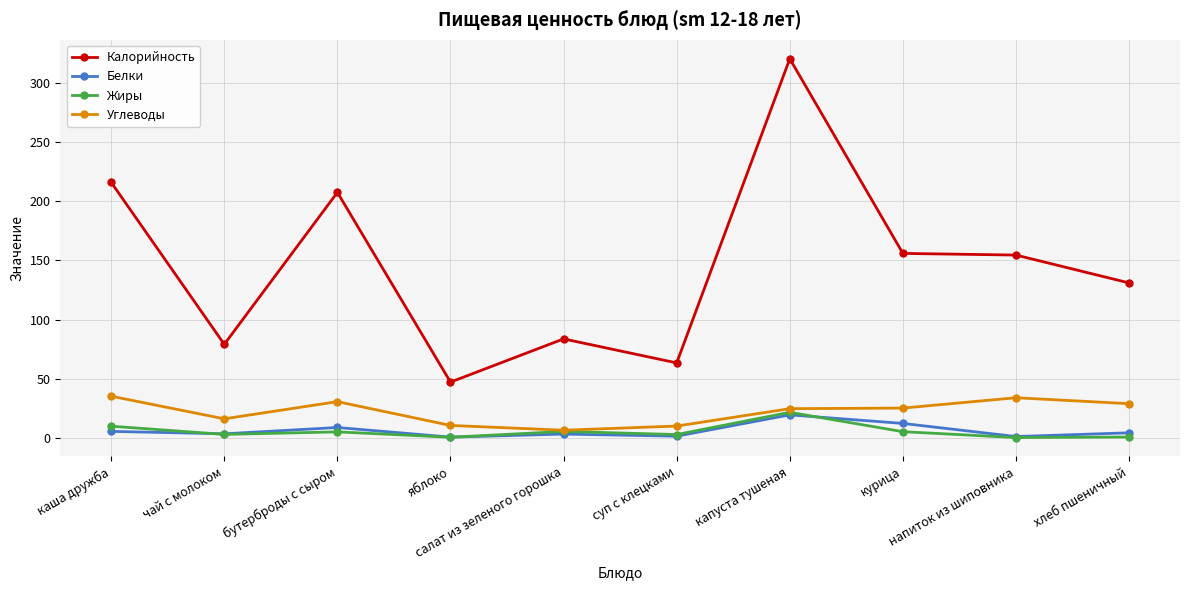

How many series are shown in this chart?

4